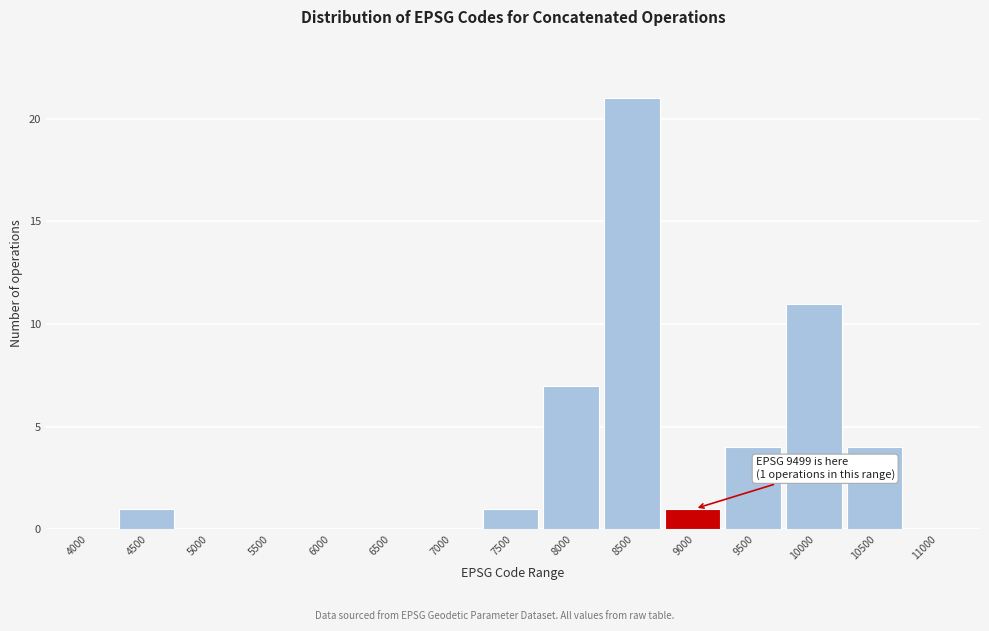

Reading left to right, what are all the values shown in this chart?

4000=0	4500=1	5000=0	5500=0	6000=0	6500=0	7000=0	7500=1	8000=7	8500=21	9000=1	9500=4	10000=11	10500=4	11000=0